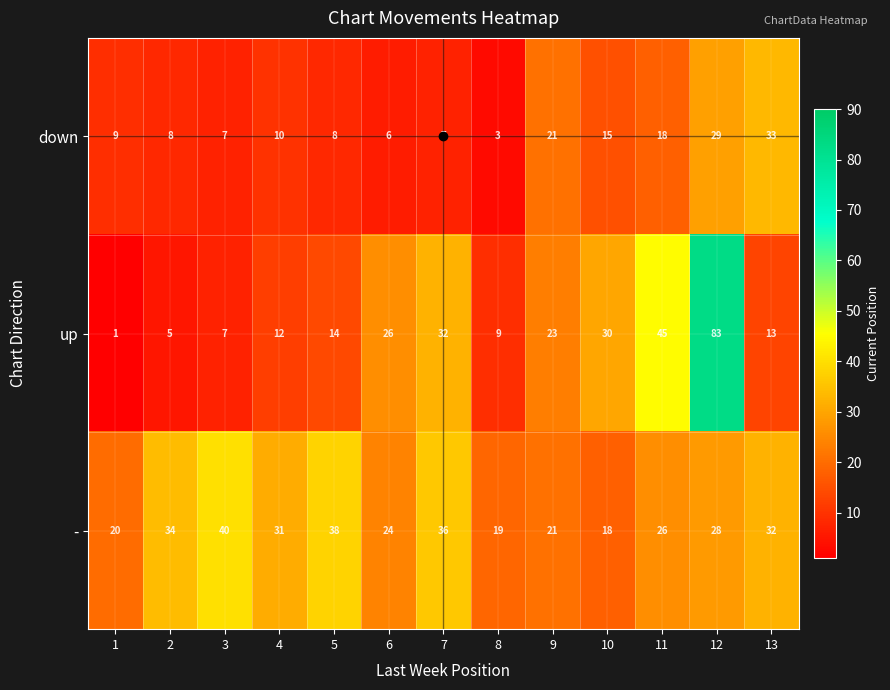

Which series has the largest range (max minus min)?

up